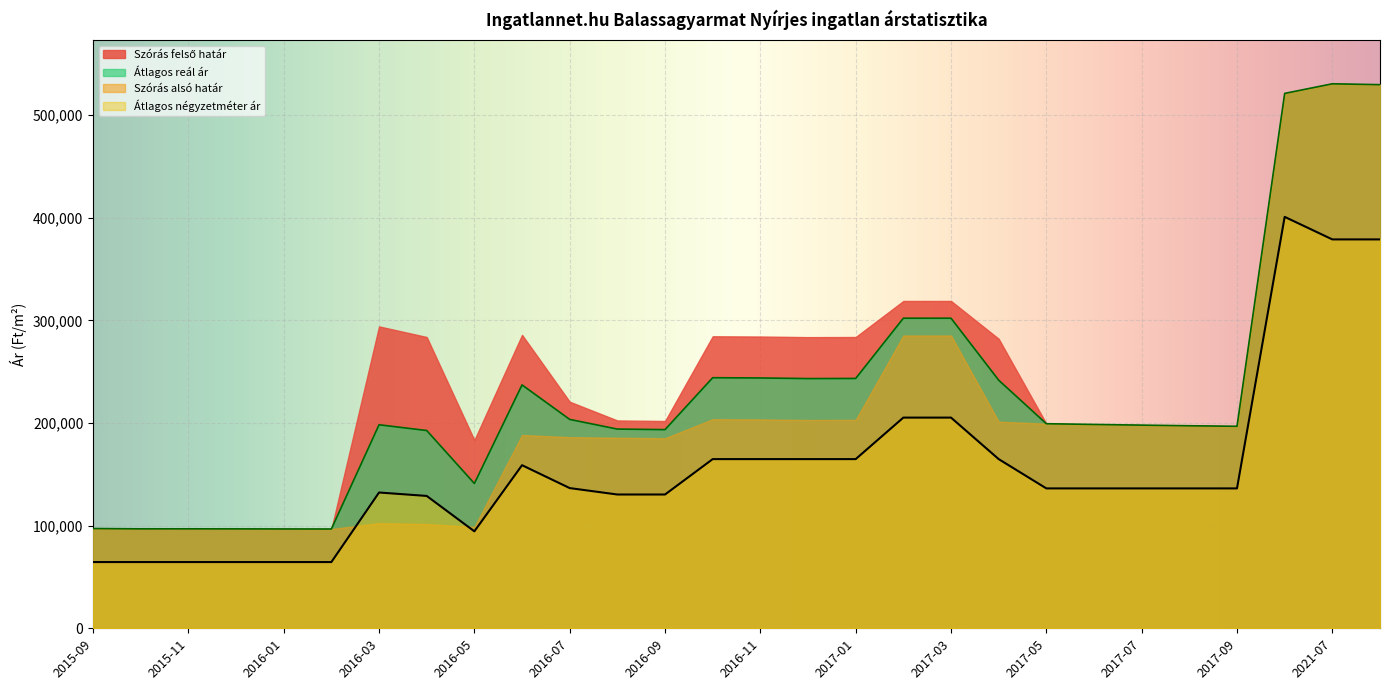

Reading left to right, what are all the values shown in this chart?

Átlagos négyzetméter ár: 64516	64516	64516	64516	64516	64516	132258	128924	94445	158854	136562	130312	130312	164791	164791	164791	164791	205219	205219	164791	136250	136250	136250	136250	136250	400757	378787	378787
Átlagos reál ár: 97166	96854	96878	96830	96758	96710	198256	192641	141052	237071	203453	194046	193524	244072	243834	243242	243360	302035	302035	241656	199273	198556	197892	197278	196762	521018	530372	529517